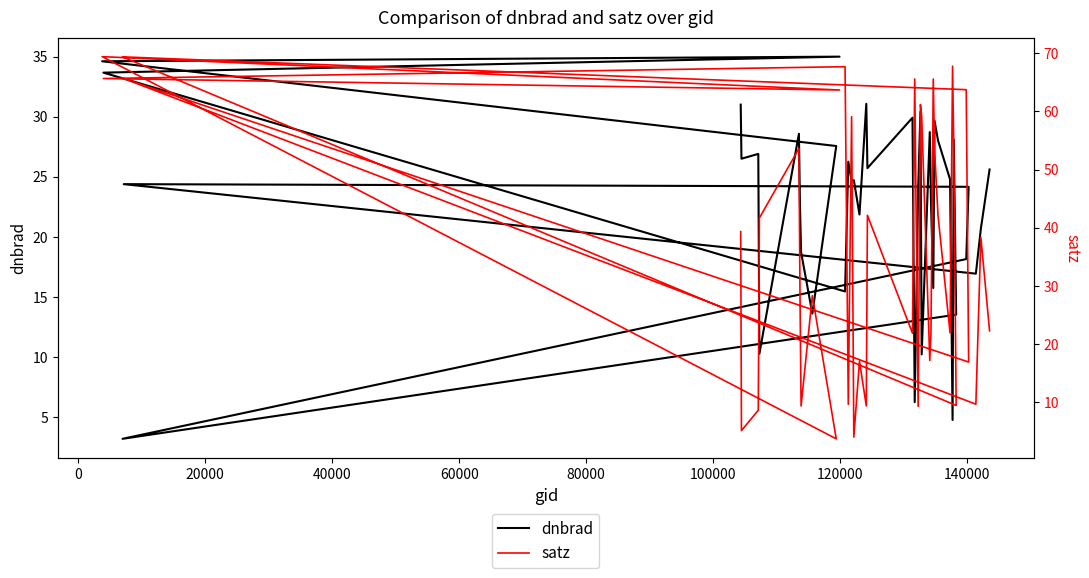

Does the chart have visible grid lines?

No